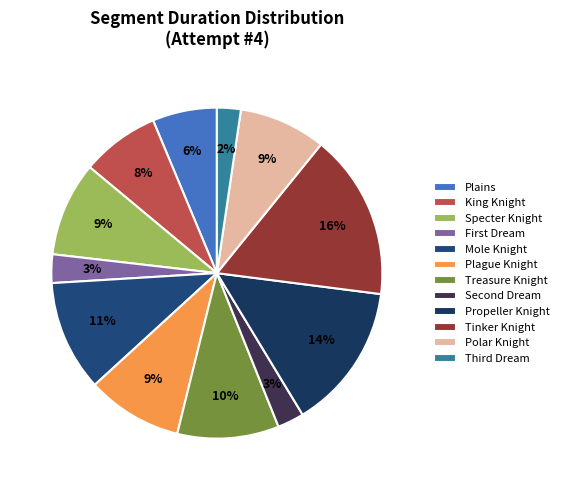

How many segments does this pie chart have?

12